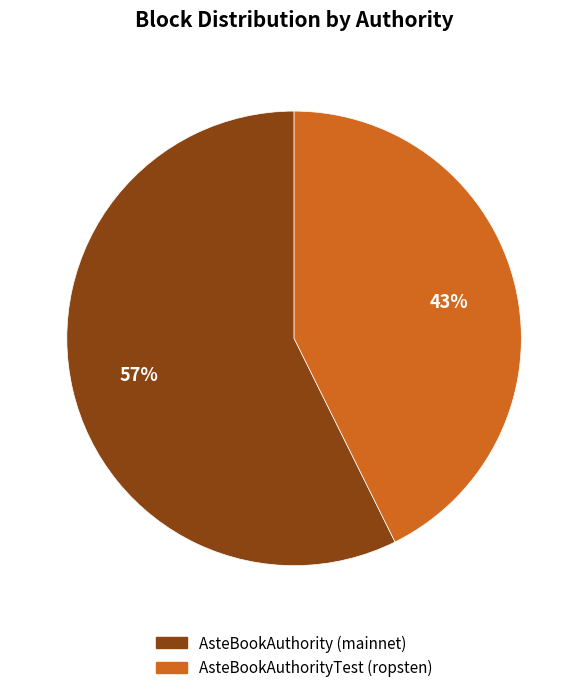

Between AsteBookAuthority (mainnet) and AsteBookAuthorityTest (ropsten), which is larger?

AsteBookAuthority (mainnet)